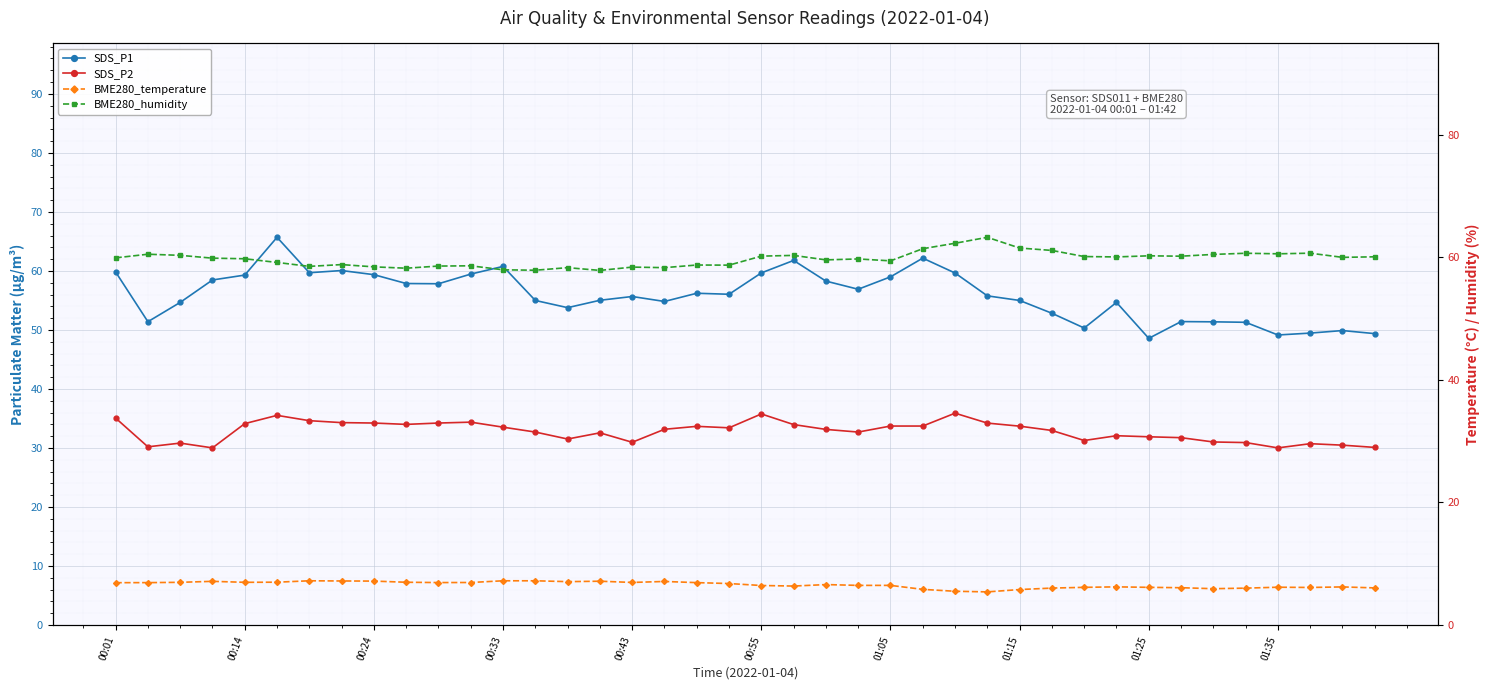

Between 20 and 27, which series saw the biggest shift?

SDS_P1